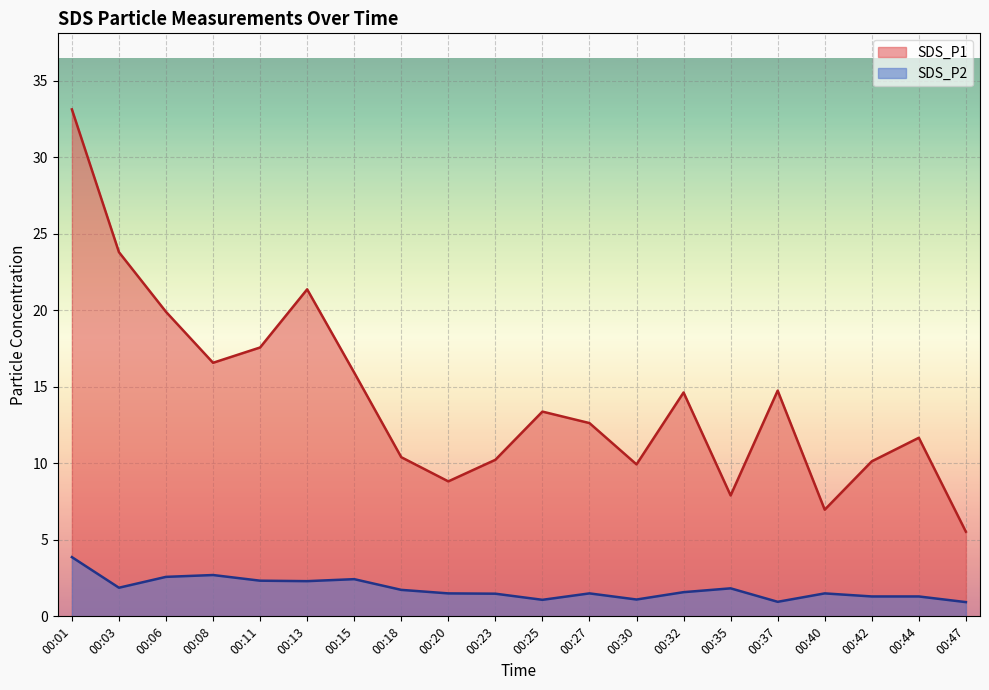

True or false: SDS_P2 and SDS_P1 intersect in this chart.

False